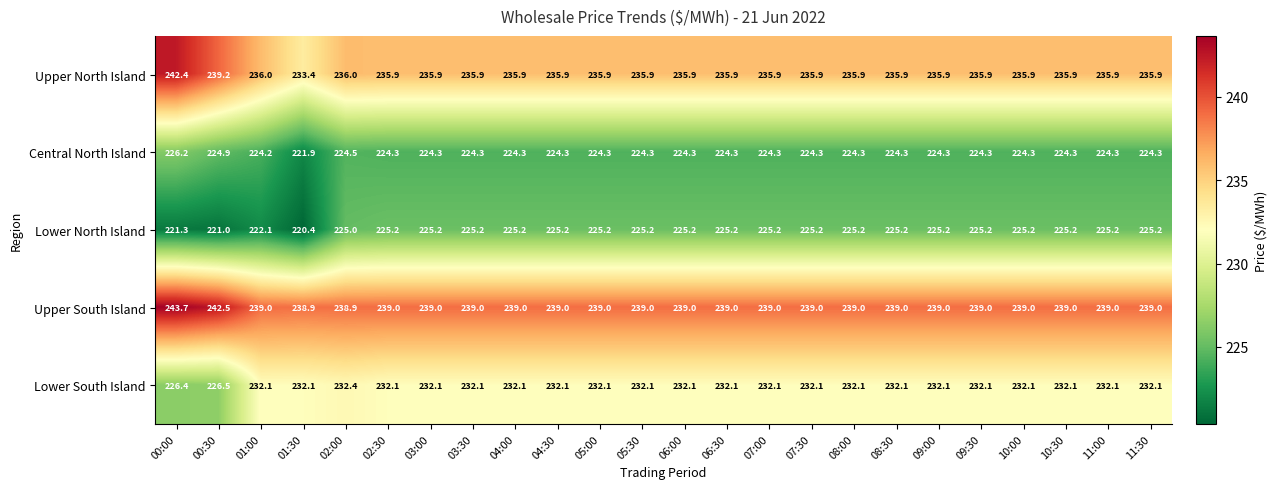

At which category is the sum across all series the highest?

00:00